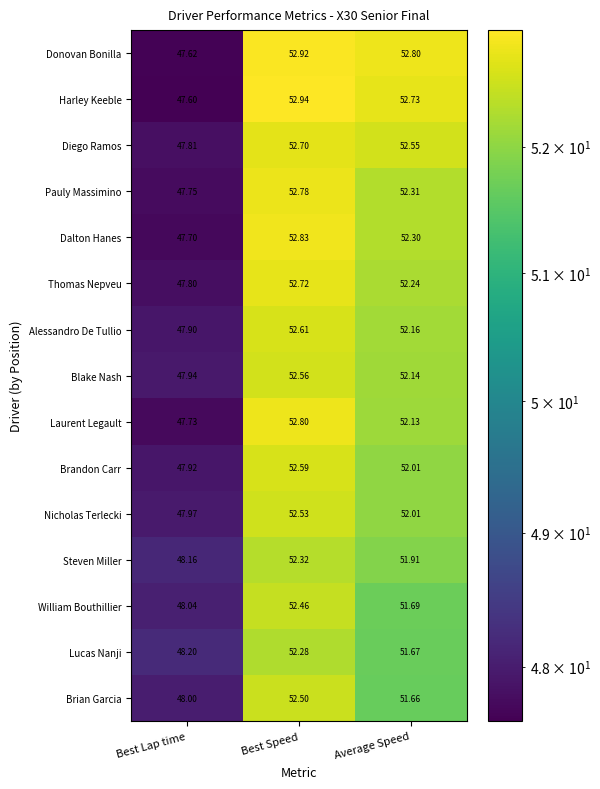

Where does the Donovan Bonilla series first go above 52?

Best Speed